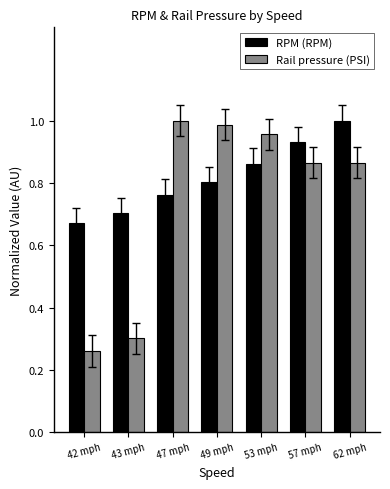

How many series are shown in this chart?

2